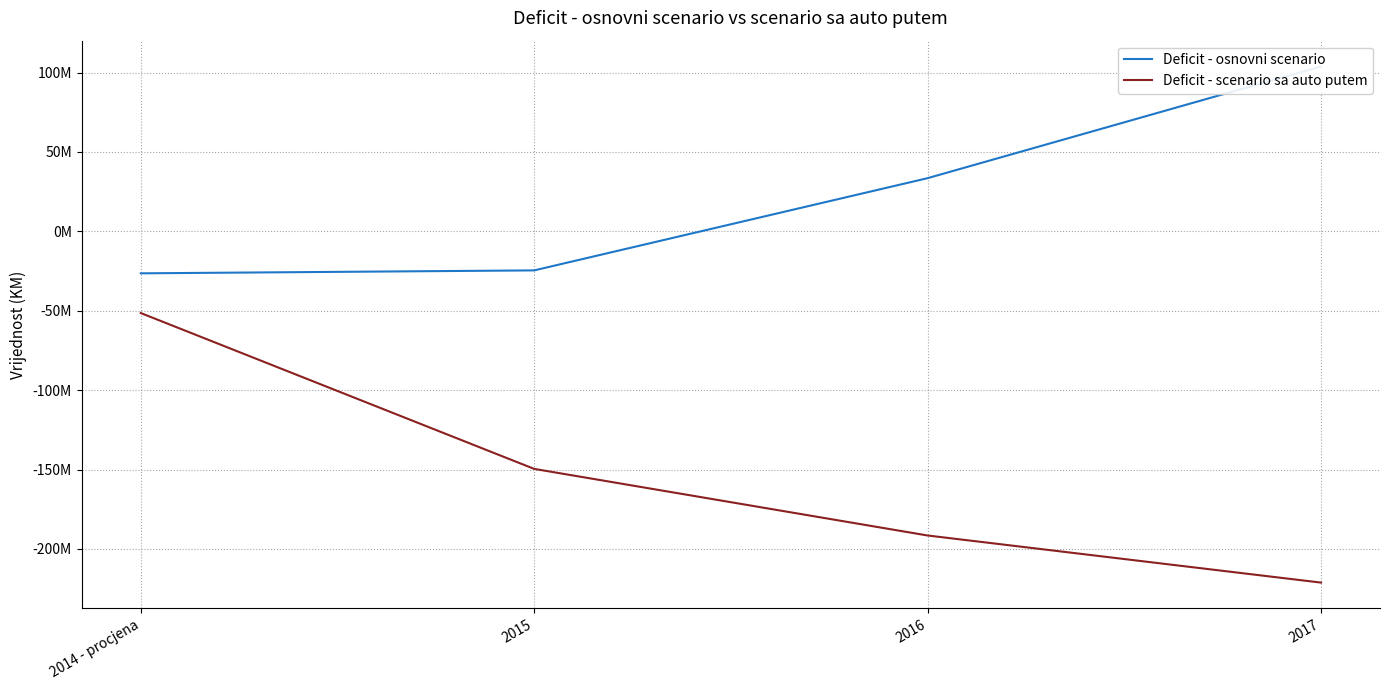

List the labels in order of Deficit - osnovni scenario value, largest first.

2017, 2016, 2015, 2014 - procjena